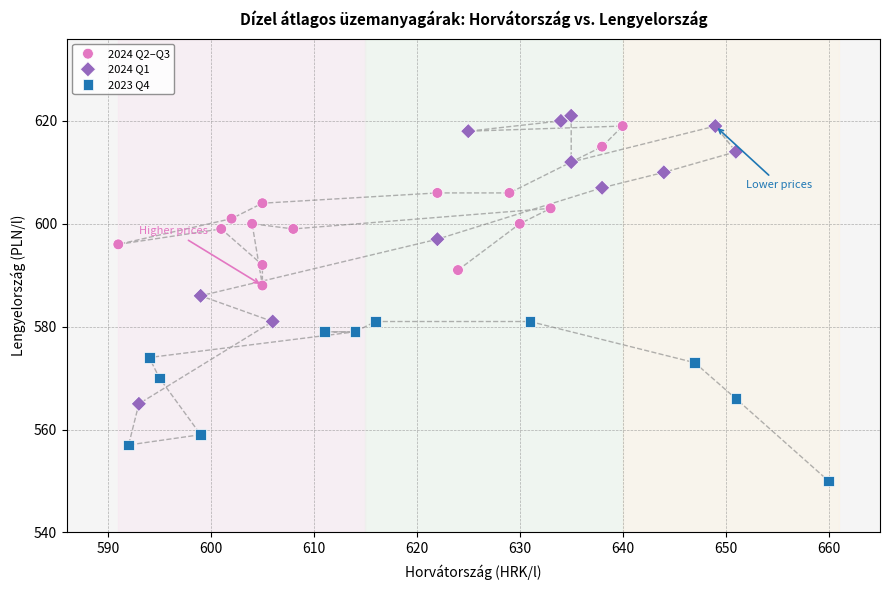

Which series reaches the minimum Y coordinate?

2023 Q4